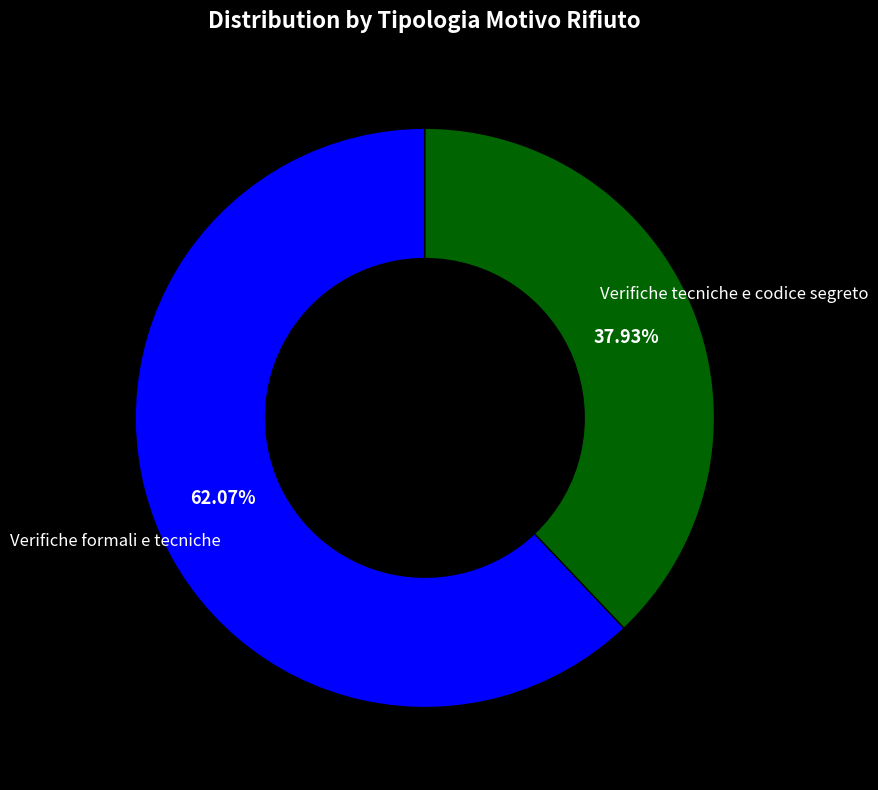

Is the sum of Verifiche tecniche e codice segreto and Verifiche formali e tecniche greater than half?

Yes